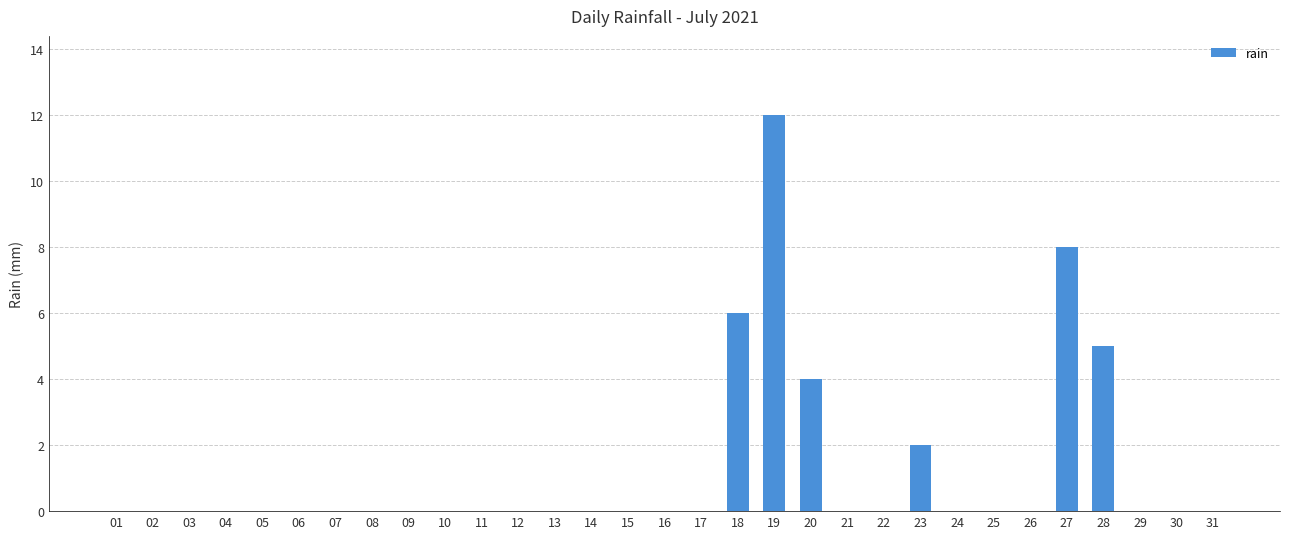

True or false: the data shows 5 at 30.

False